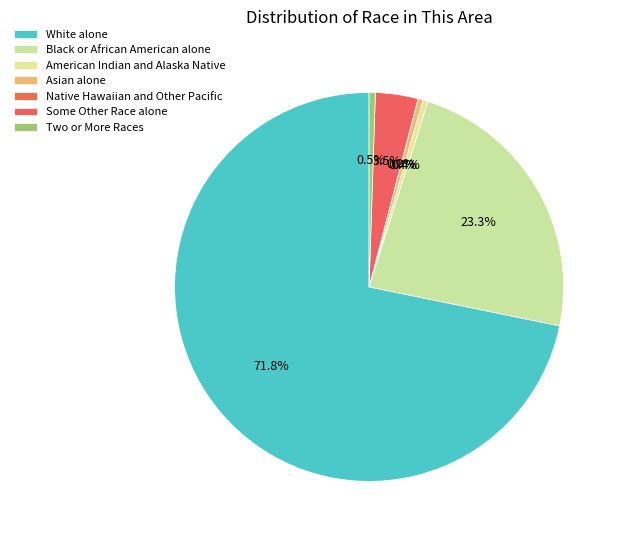

Is there a majority slice in this chart?

Yes